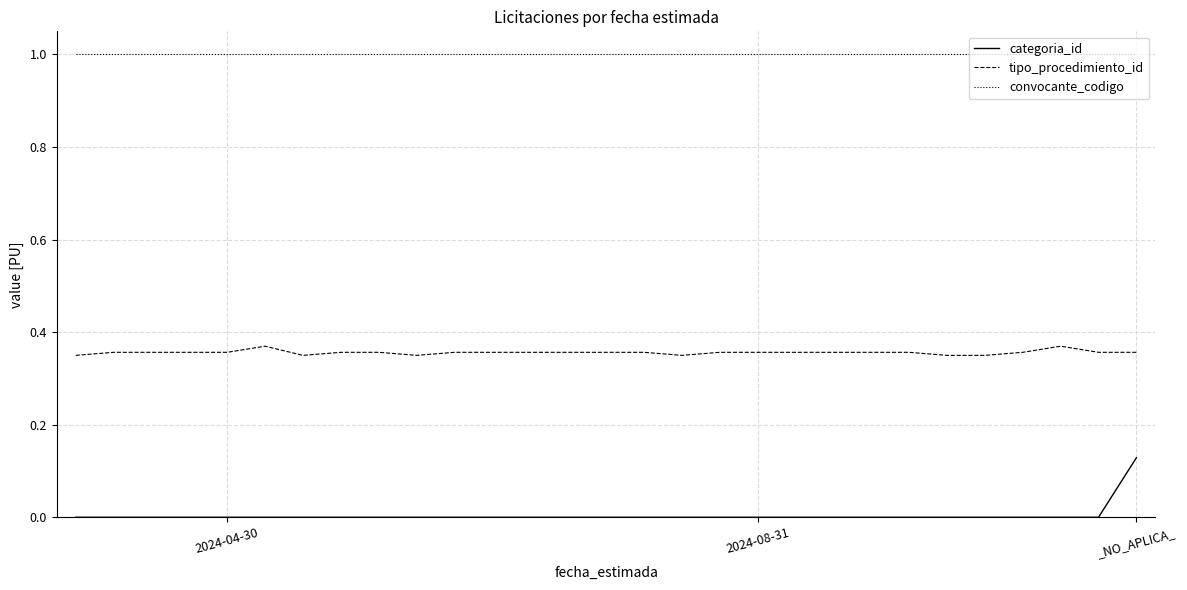

Count the categoria_id values in the range 0 to 1.

29